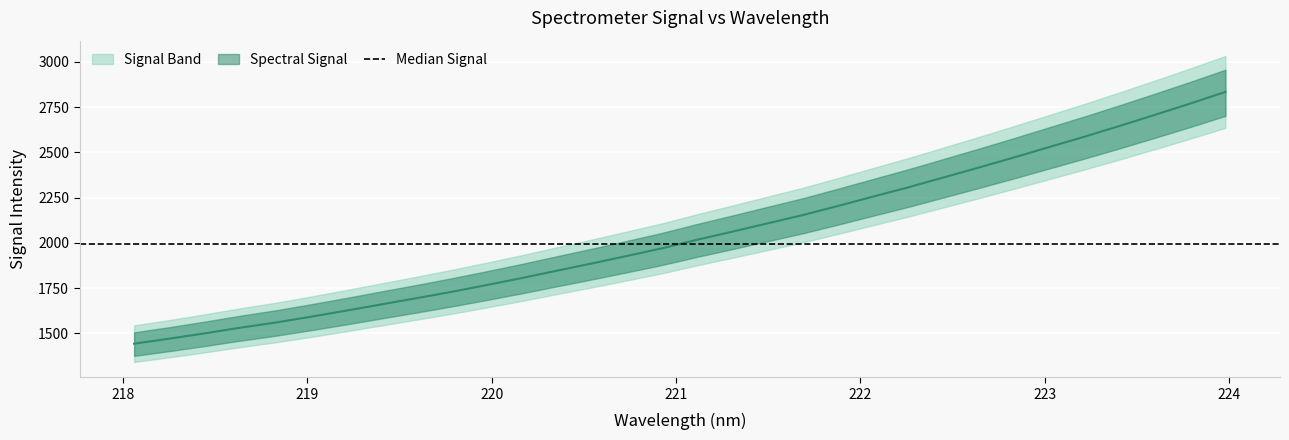

What is the sum of the values at 222.4538 and 222.0721?

4618.3